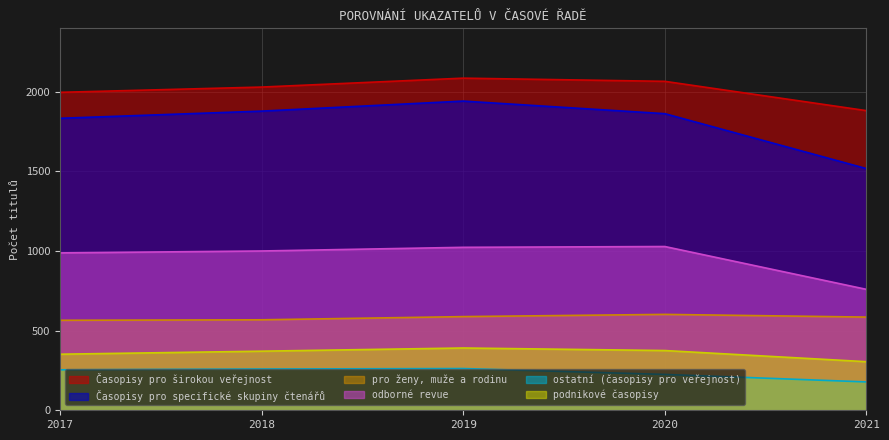

What is the smallest value displayed?

178